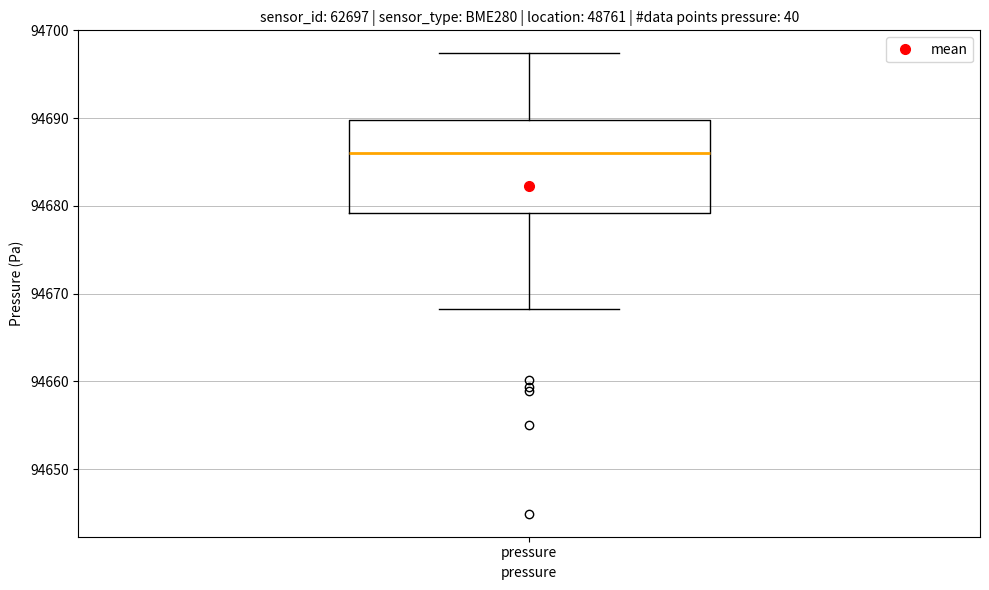

Read this box plot against the y-axis: the position of the median line, the range covered by the box, and the ends of both whiskers. The values are not printed on the chart, so give them approximately, as read against the axis.

median 94686, box 94679 to 94690, whiskers 94668 to 94697